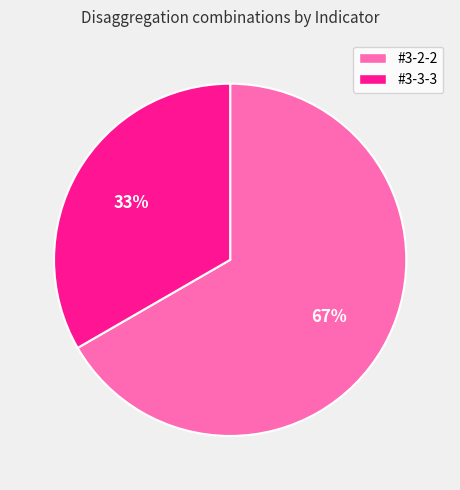

What percentage is the #3-2-2 slice, to the nearest percent?

67%